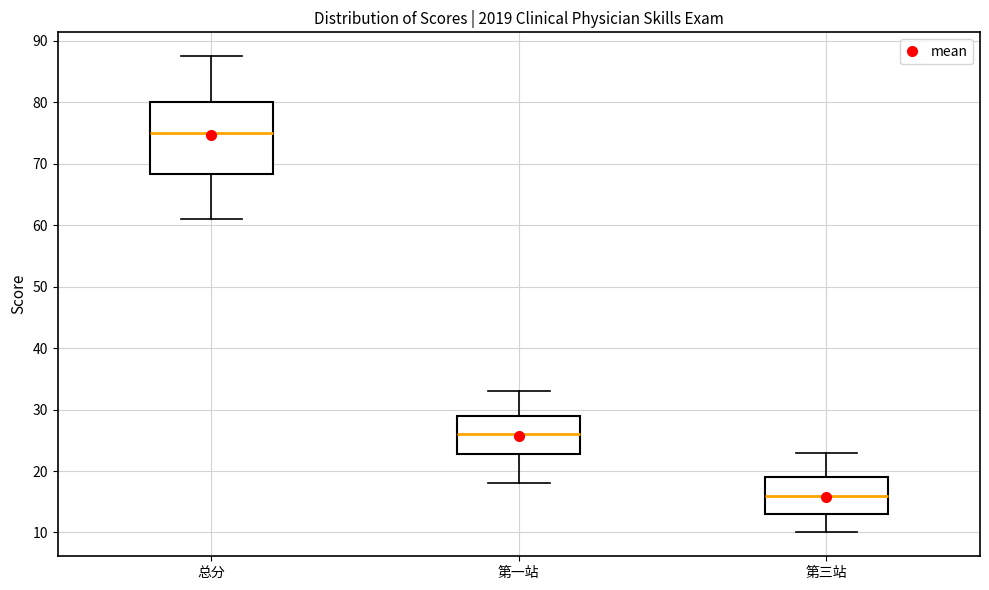

Reading left to right, transcribe this box plot: for each box, give where its median line is, the range the box spans, and where its two whiskers end, as read against the y-axis. The values are not printed on the chart, so give them approximately, as read against the axis.

总分: median 75, box 68 to 80, whiskers 61 to 88
第一站: median 26, box 23 to 29, whiskers 18 to 33
第三站: median 16, box 13 to 19, whiskers 10 to 23